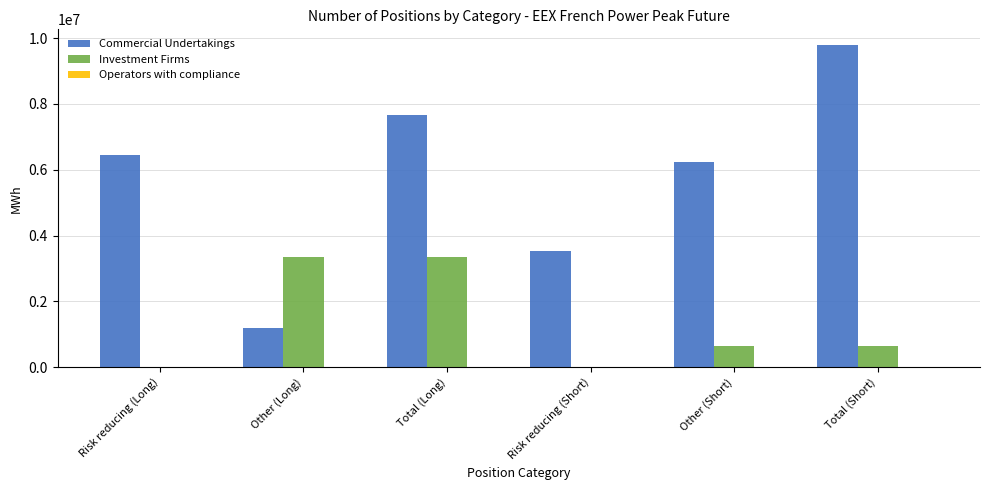

At which category is the sum across all series the highest?

Total (Long)